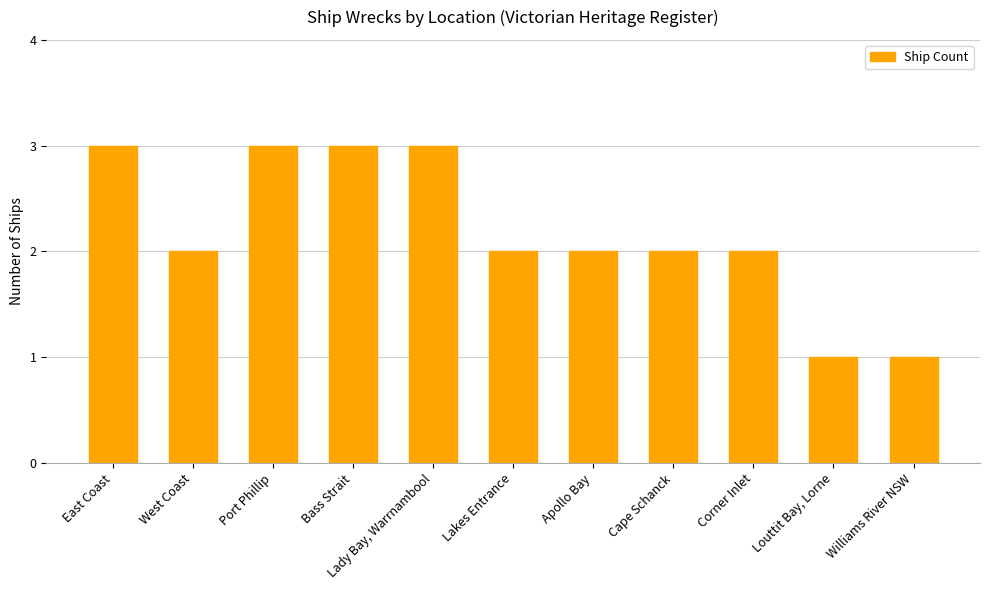

Does the chart contain any negative values?

No